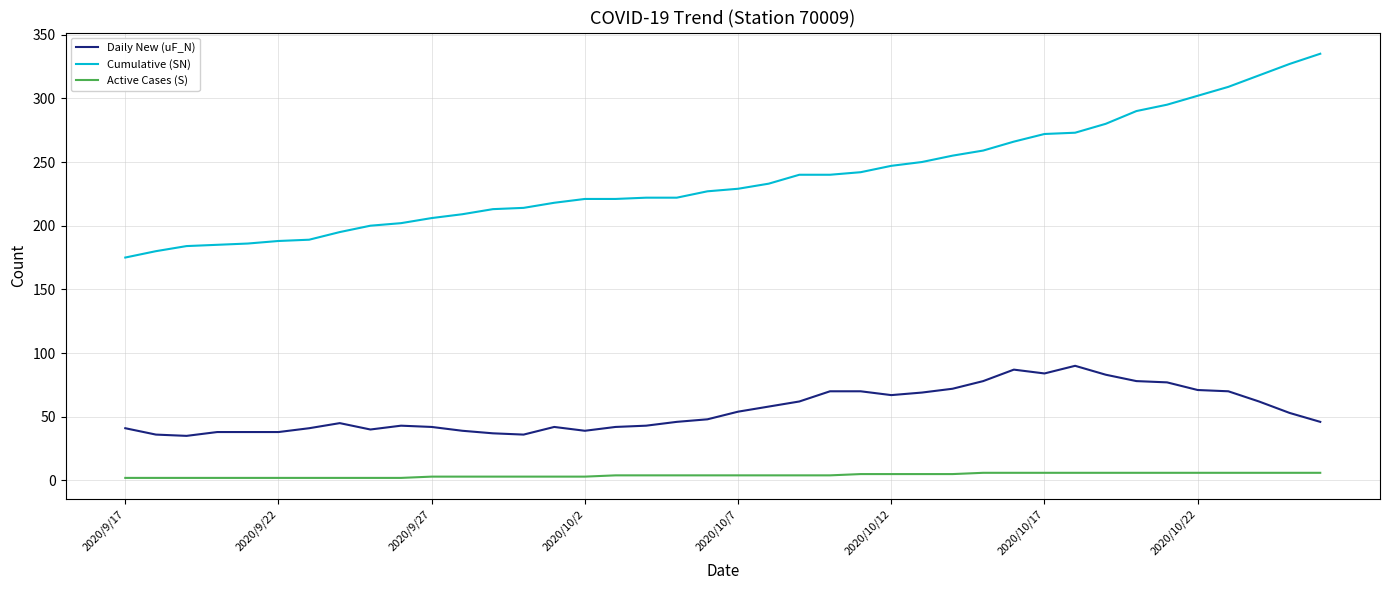

True or false: Daily New (uF_N) and Active Cases (S) intersect in this chart.

False